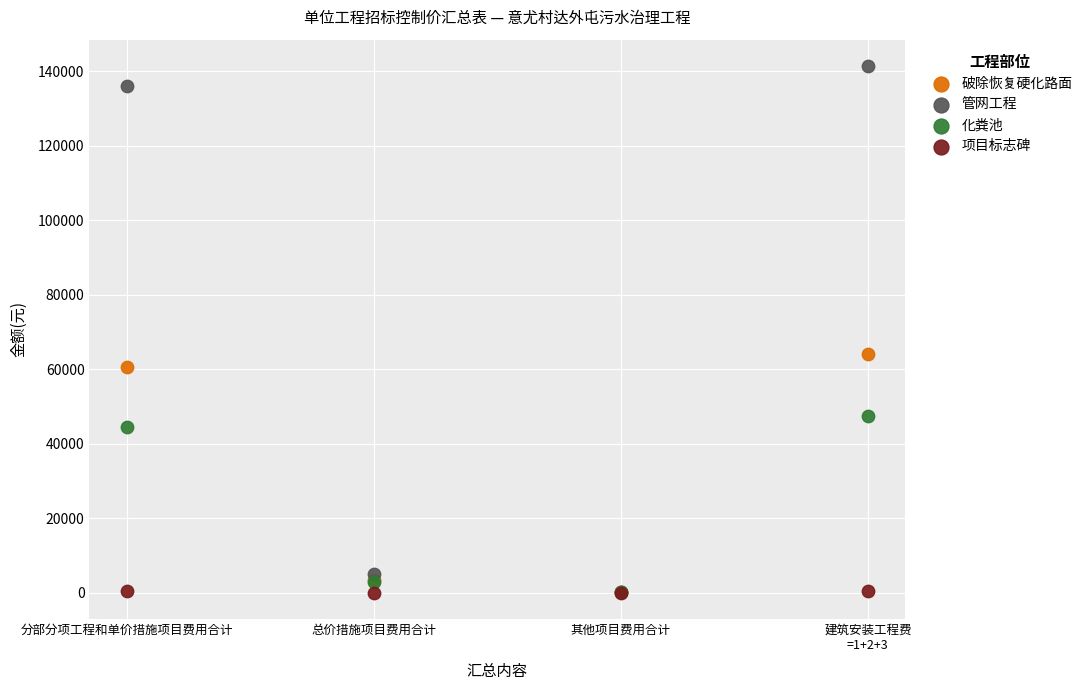

Which series contains the highest Y value?

管网工程